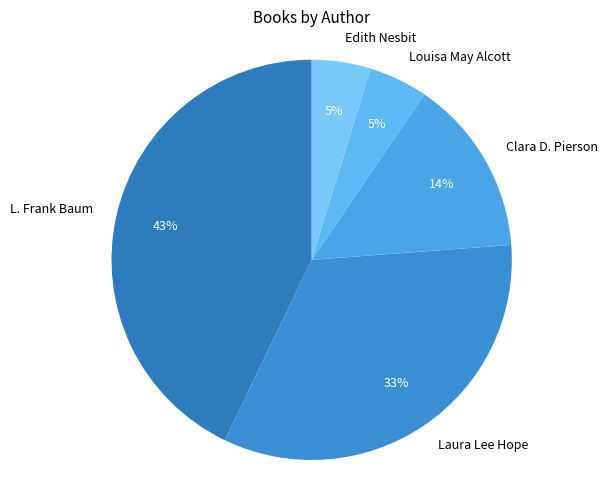

True or false: L. Frank Baum accounts for 36% of the total.

False